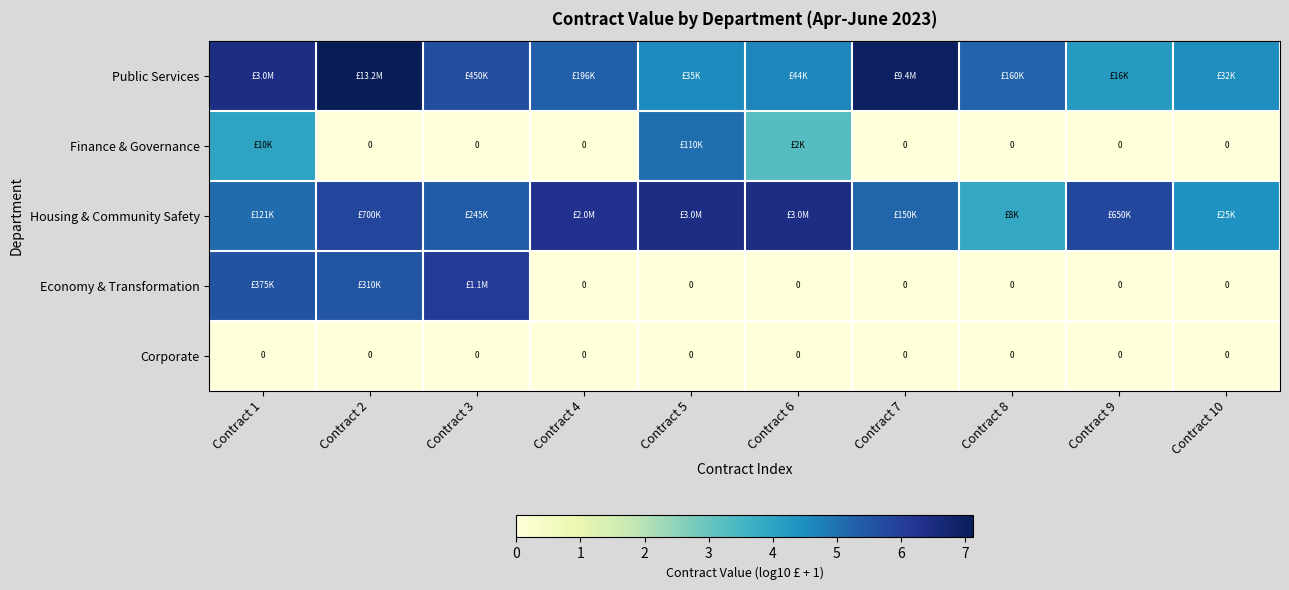

The value of Finance & Governance at Contract 2 is 0.0. True or false?

True